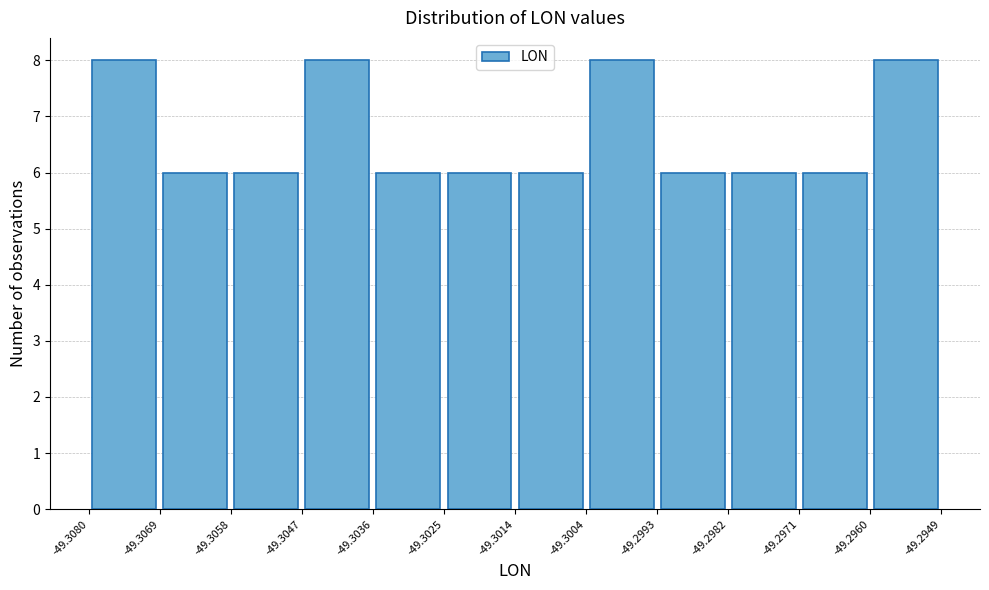

Reading left to right, list every bar in this chart as the range it spans on the x-axis followed by its height. The values are not printed on the chart, so give them approximately, as read against the axis.

-49.3080 to -49.3069: 8
-49.3069 to -49.3058: 6
-49.3058 to -49.3047: 6
-49.3047 to -49.3036: 8
-49.3036 to -49.3025: 6
-49.3025 to -49.3014: 6
-49.3014 to -49.3004: 6
-49.3004 to -49.2993: 8
-49.2993 to -49.2982: 6
-49.2982 to -49.2971: 6
-49.2971 to -49.2960: 6
-49.2960 to -49.2949: 8